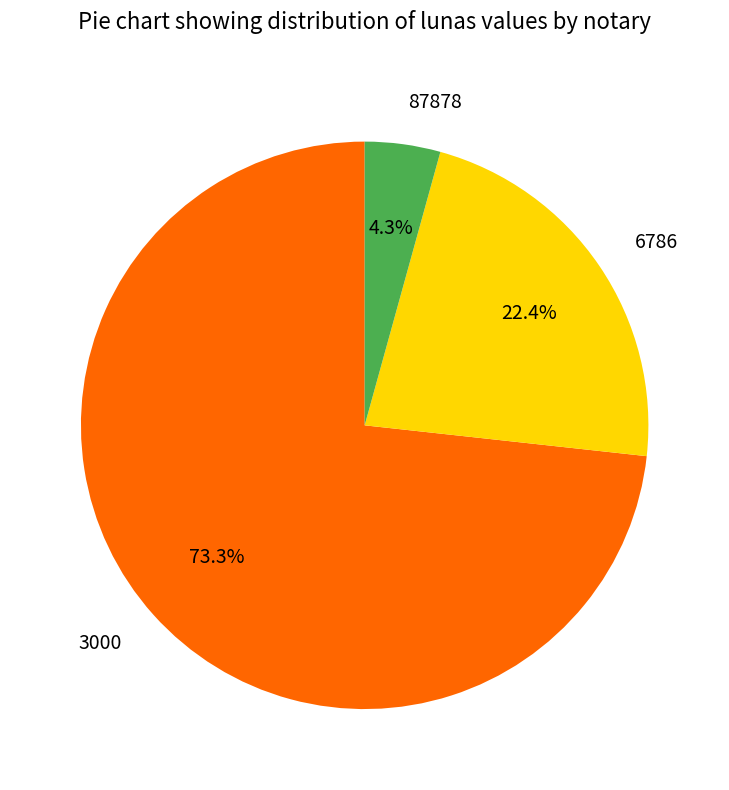

How many segments does this pie chart have?

3